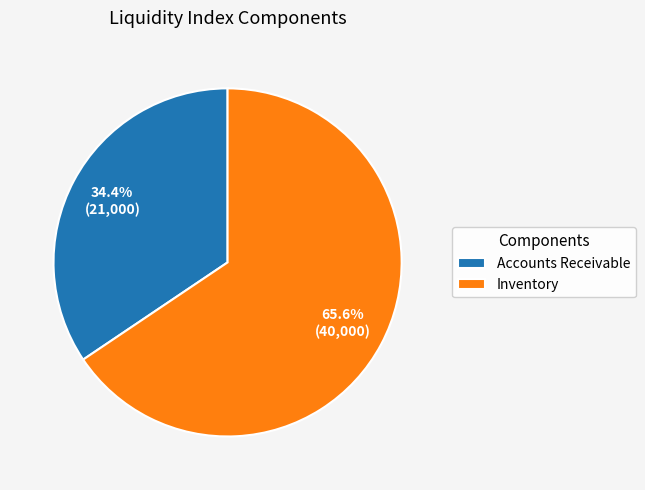

How many slices are in this pie chart?

2